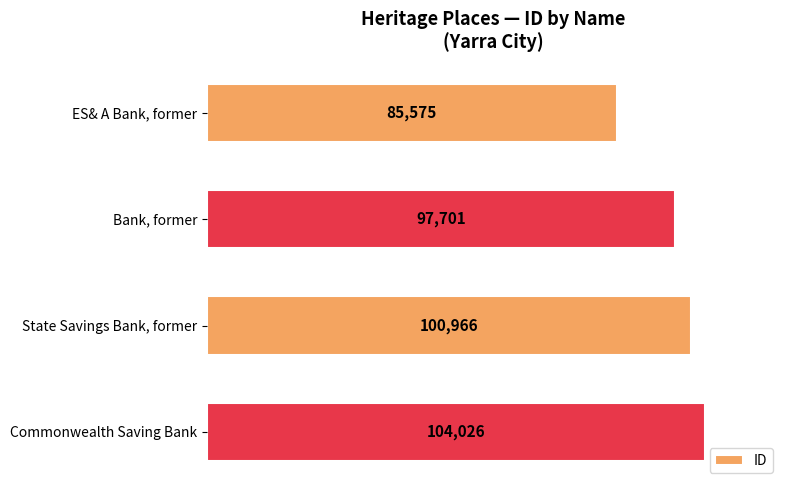

True or false: the data shows 131275 at Bank, former.

False